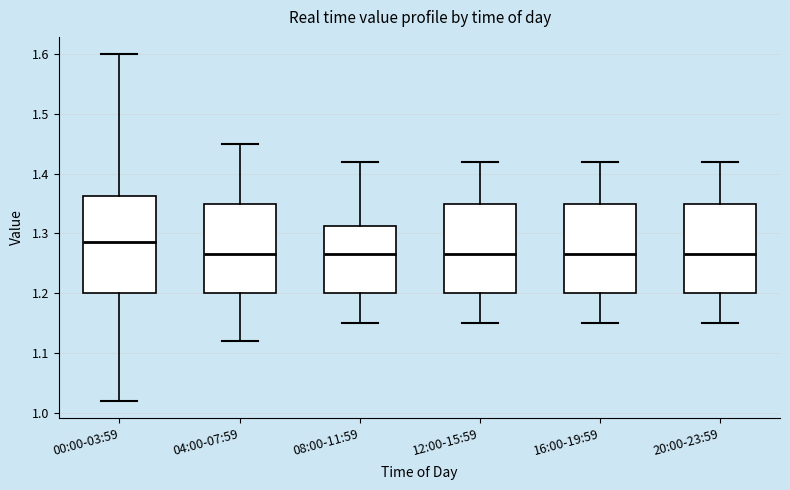

Reading left to right, read every box against the y-axis: the position of its median line, the range the box covers, and the ends of its whiskers. The values are not printed on the chart, so give them approximately, as read against the axis.

00:00-03:59: median 1.29, box 1.20 to 1.36, whiskers 1.02 to 1.60
04:00-07:59: median 1.27, box 1.20 to 1.35, whiskers 1.12 to 1.45
08:00-11:59: median 1.27, box 1.20 to 1.31, whiskers 1.15 to 1.42
12:00-15:59: median 1.27, box 1.20 to 1.35, whiskers 1.15 to 1.42
16:00-19:59: median 1.27, box 1.20 to 1.35, whiskers 1.15 to 1.42
20:00-23:59: median 1.27, box 1.20 to 1.35, whiskers 1.15 to 1.42